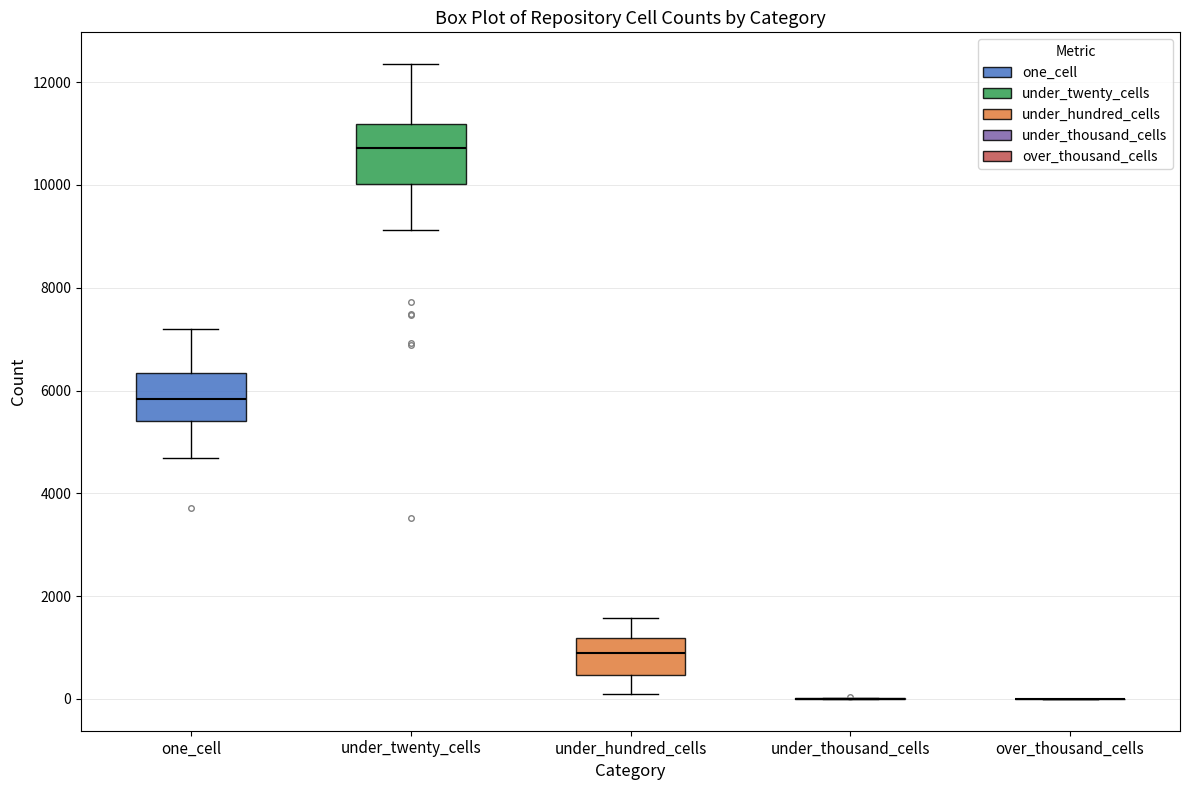

Where does the median line of the box for under_hundred_cells sit on the y-axis? The values are not printed on the chart, so give them approximately, as read against the axis.

1000